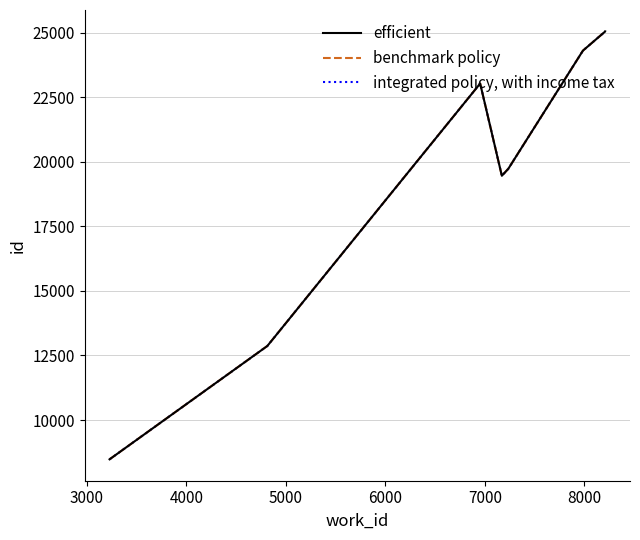

True or false: efficient and benchmark policy cross at least once.

False